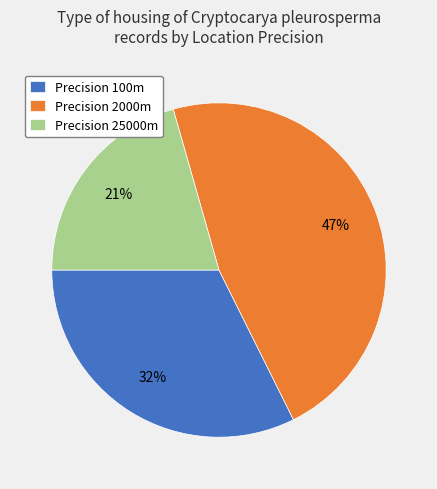

Rank the categories by value from highest to lowest.

Precision 2000m, Precision 100m, Precision 25000m